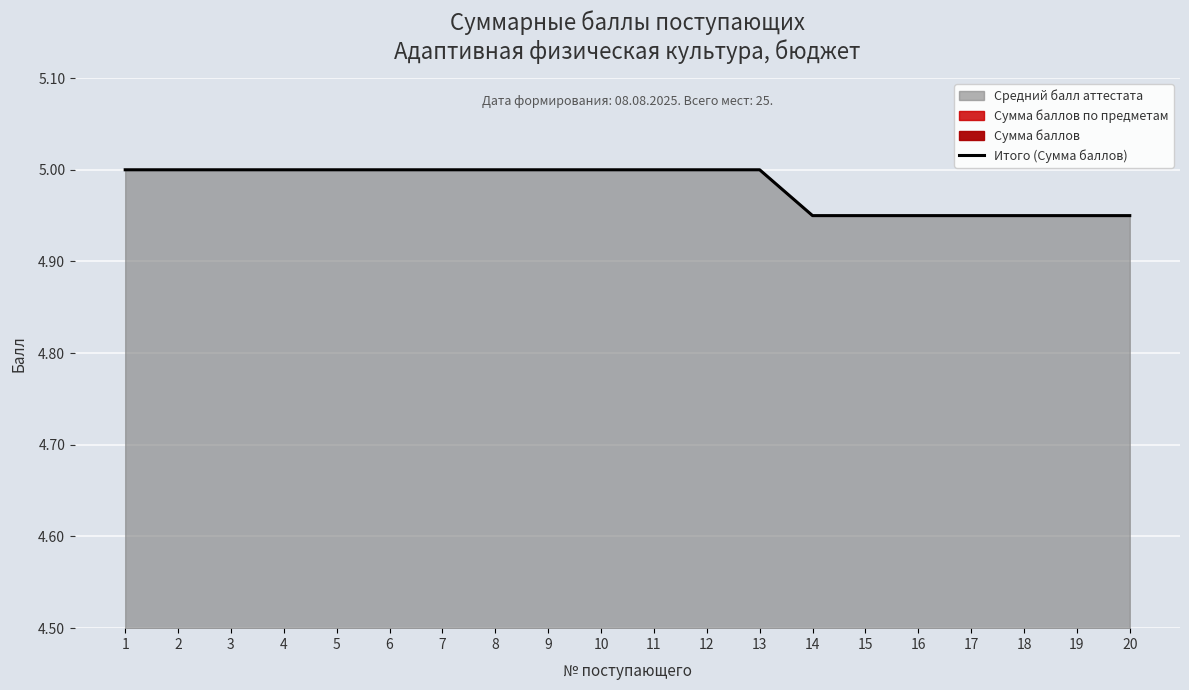

Does the chart display data point markers on the line(s)?

No